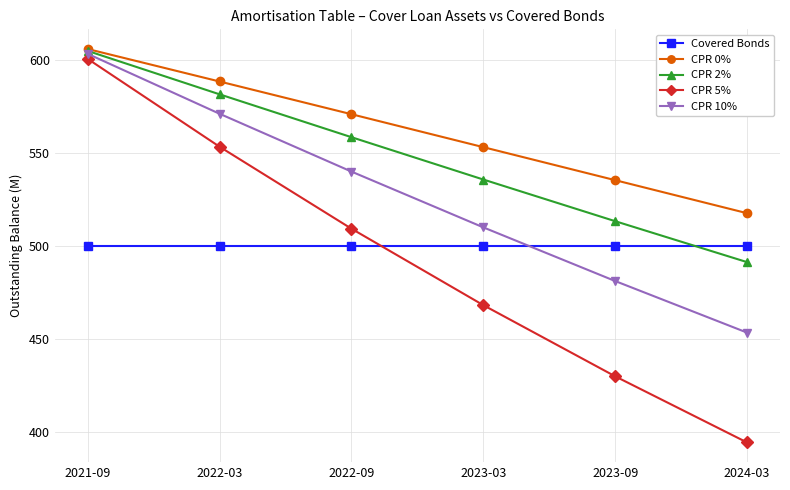

Read the CPR 10% value at 2022-09.

539.8